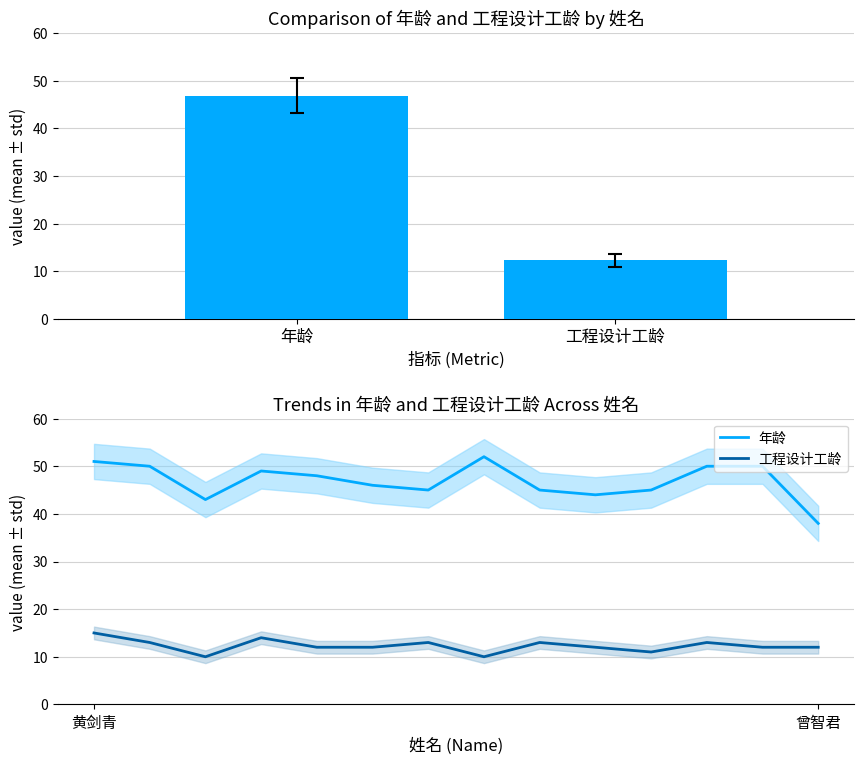

What is the label of the 1st bar from the left?

黄剑青